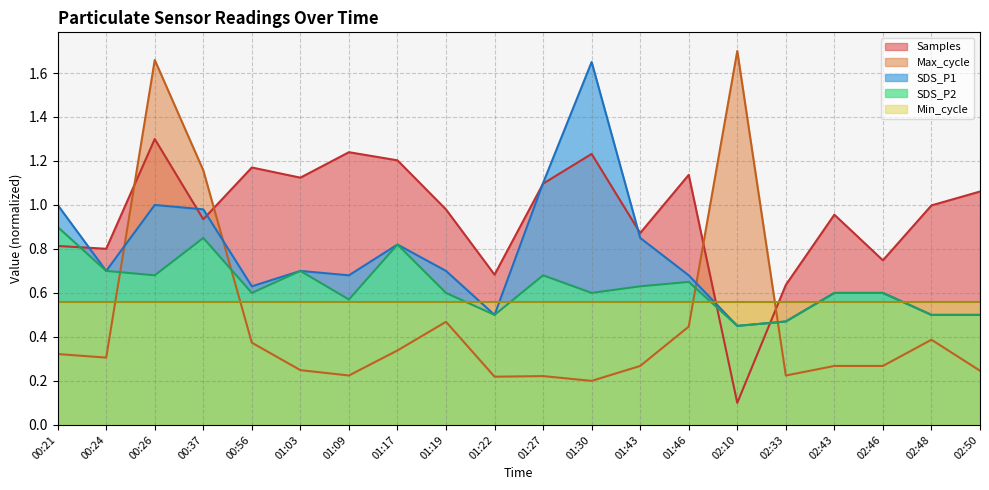

True or false: SDS_P2 has more than 0 points higher than both neighbors.

True